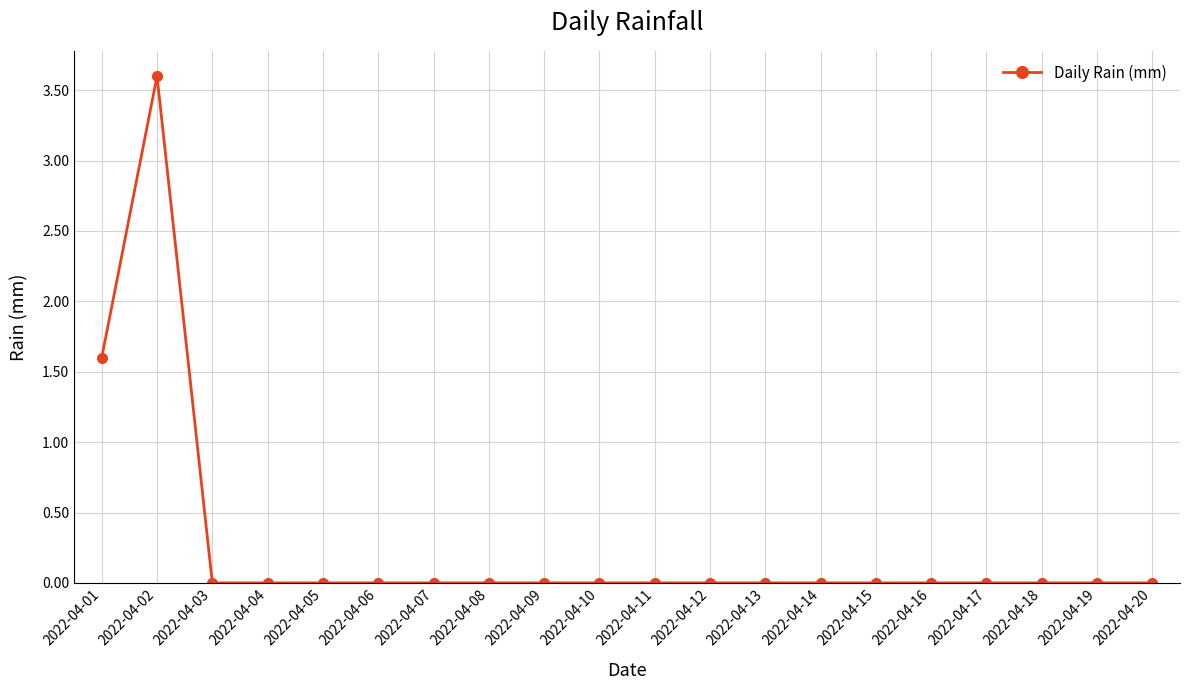

True or false: the data has more than 0 interior local peaks.

True